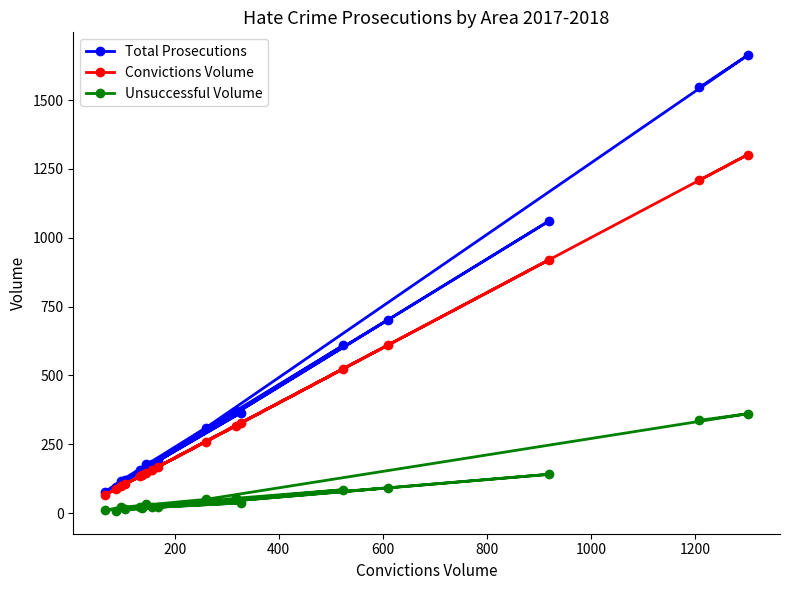

Which series has the largest range (max minus min)?

Total Prosecutions